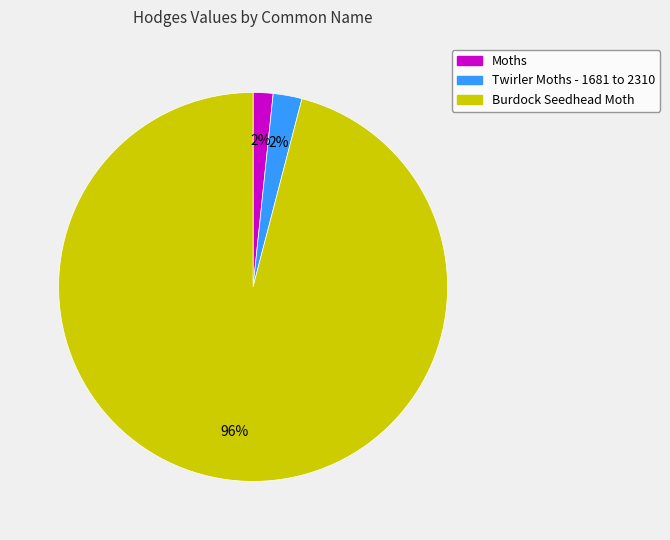

Is the sum of Twirler Moths - 1681 to 2310 and Burdock Seedhead Moth greater than half?

Yes